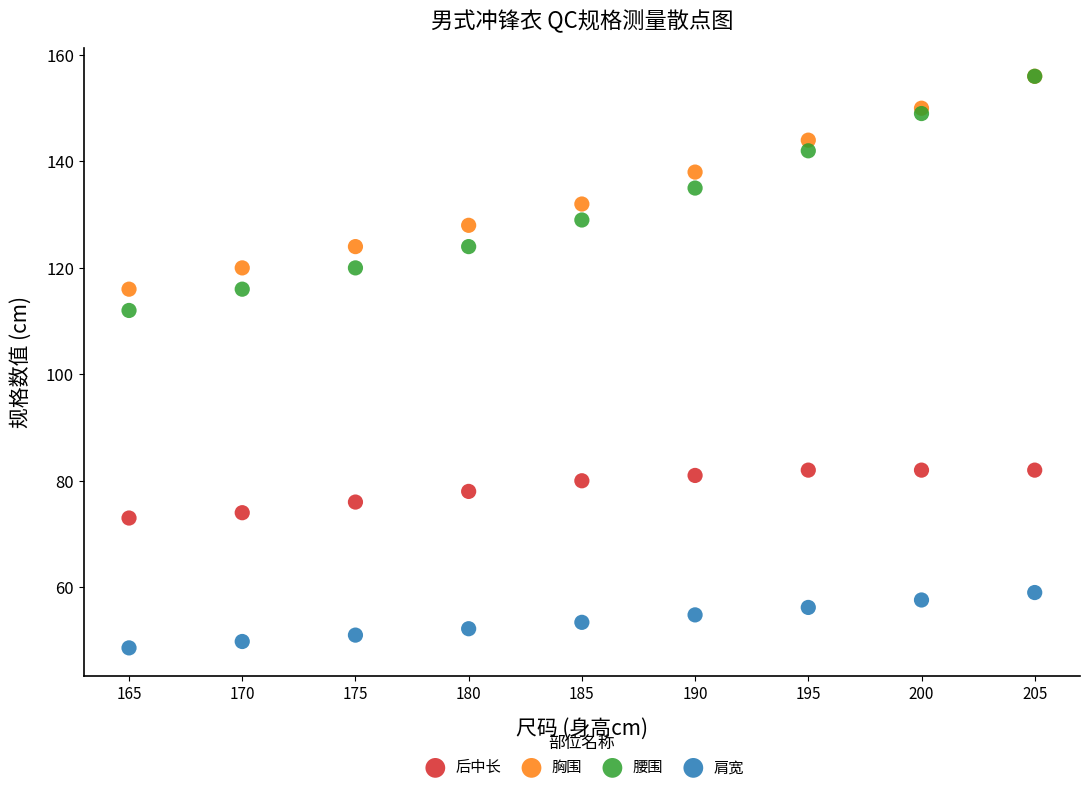

Across all series, what Y value is closest to 102?

112.0